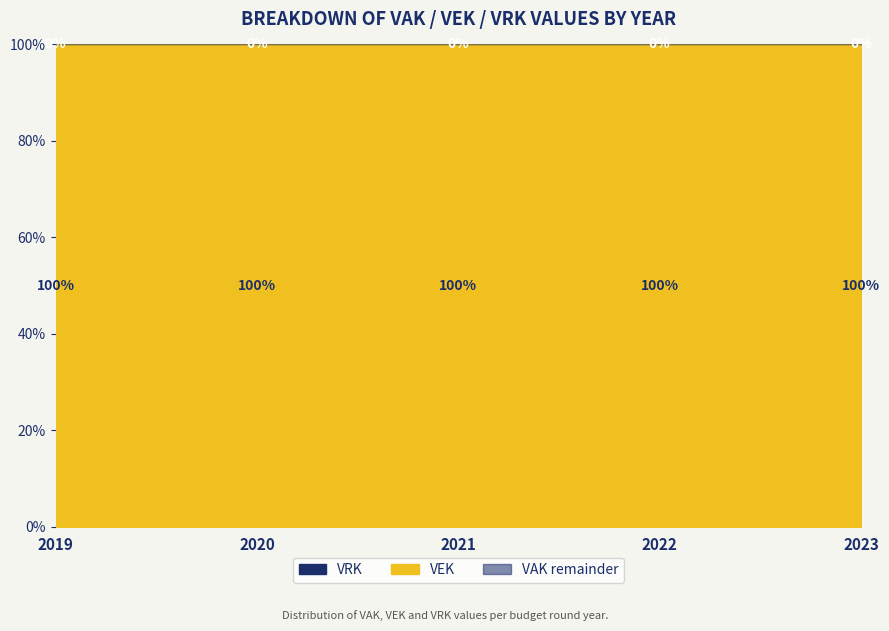

True or false: VRK has more than 0 interior local peaks.

False